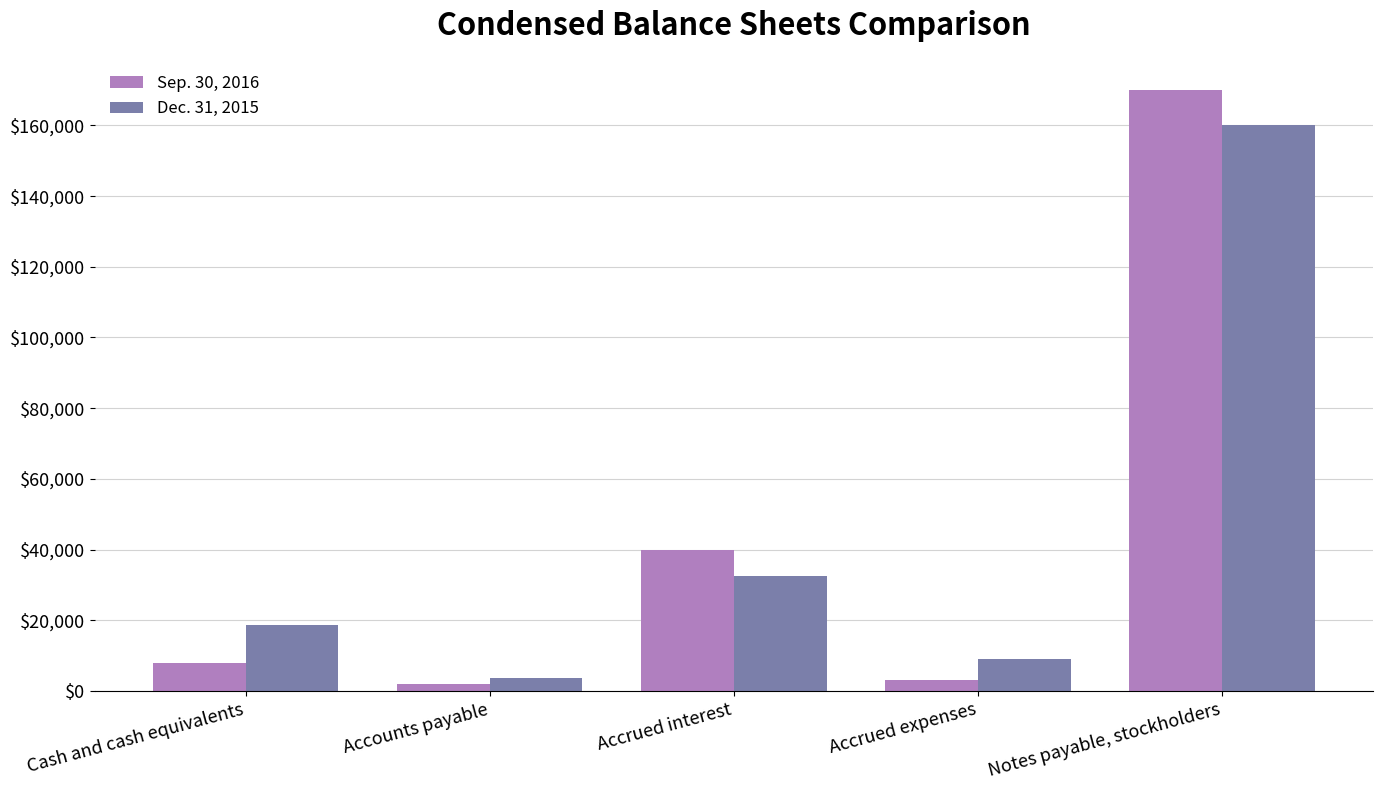

The value of Dec. 31, 2015 at Notes payable, stockholders is 255697. True or false?

False